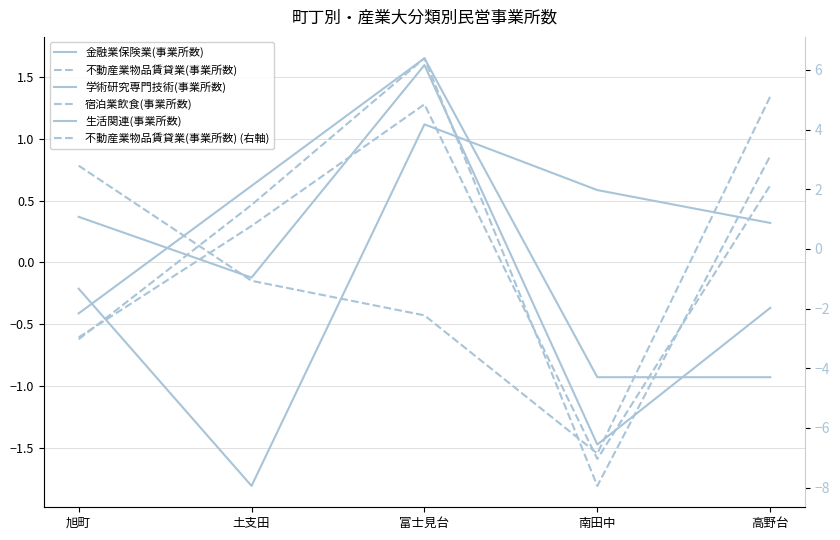

At how many categories does at least one series exceed -7?

5